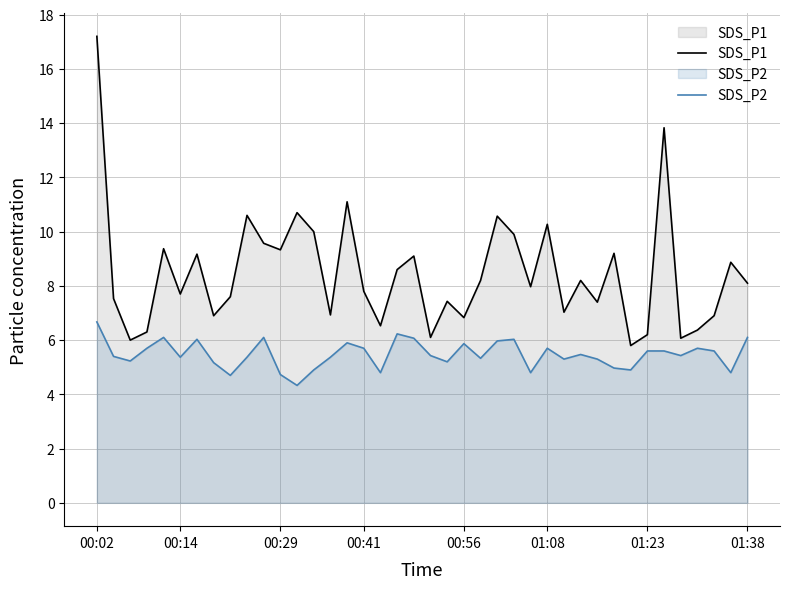

Which series has the widest spread of values?

SDS_P1